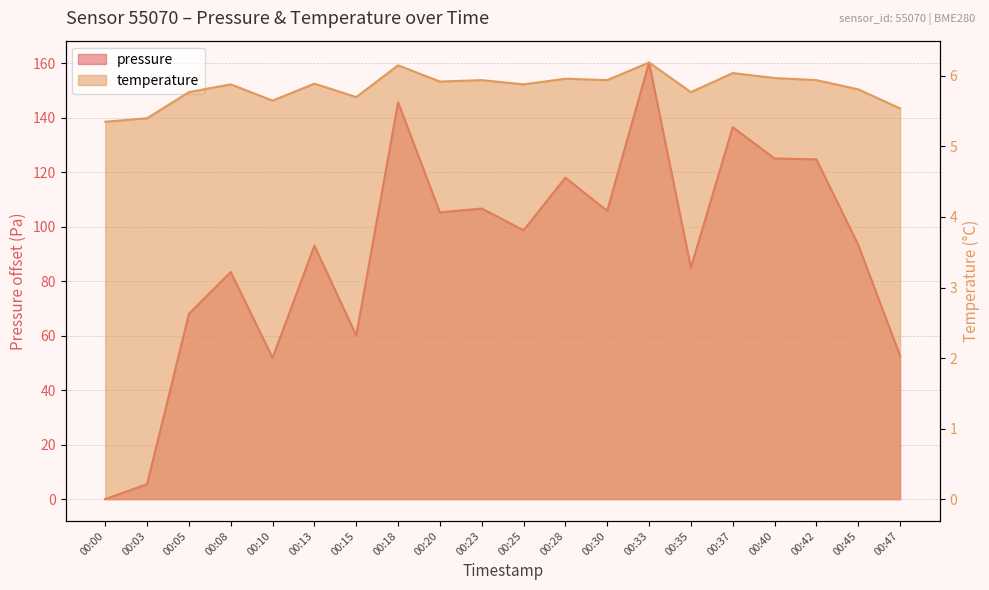

What is the difference between the highest and lowest values at 00:33?

154.1